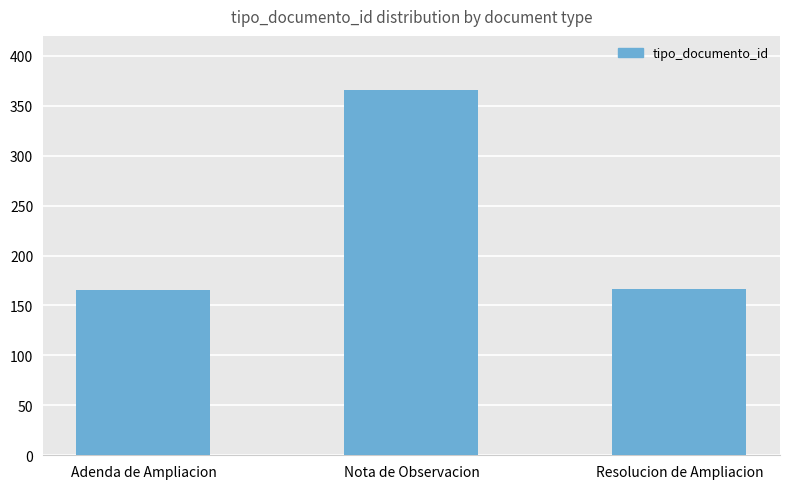

What is the change in value from Adenda de Ampliacion to Resolucion de Ampliacion?

+1